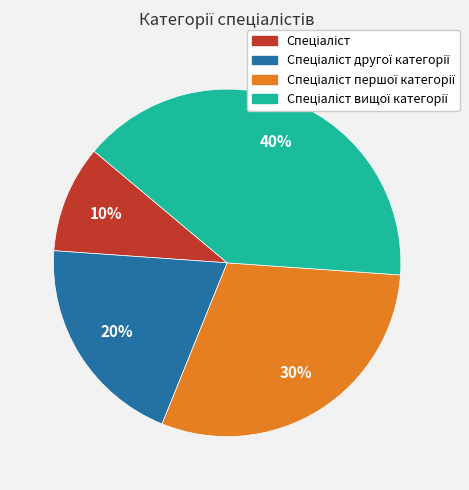

How many segments does this pie chart have?

4